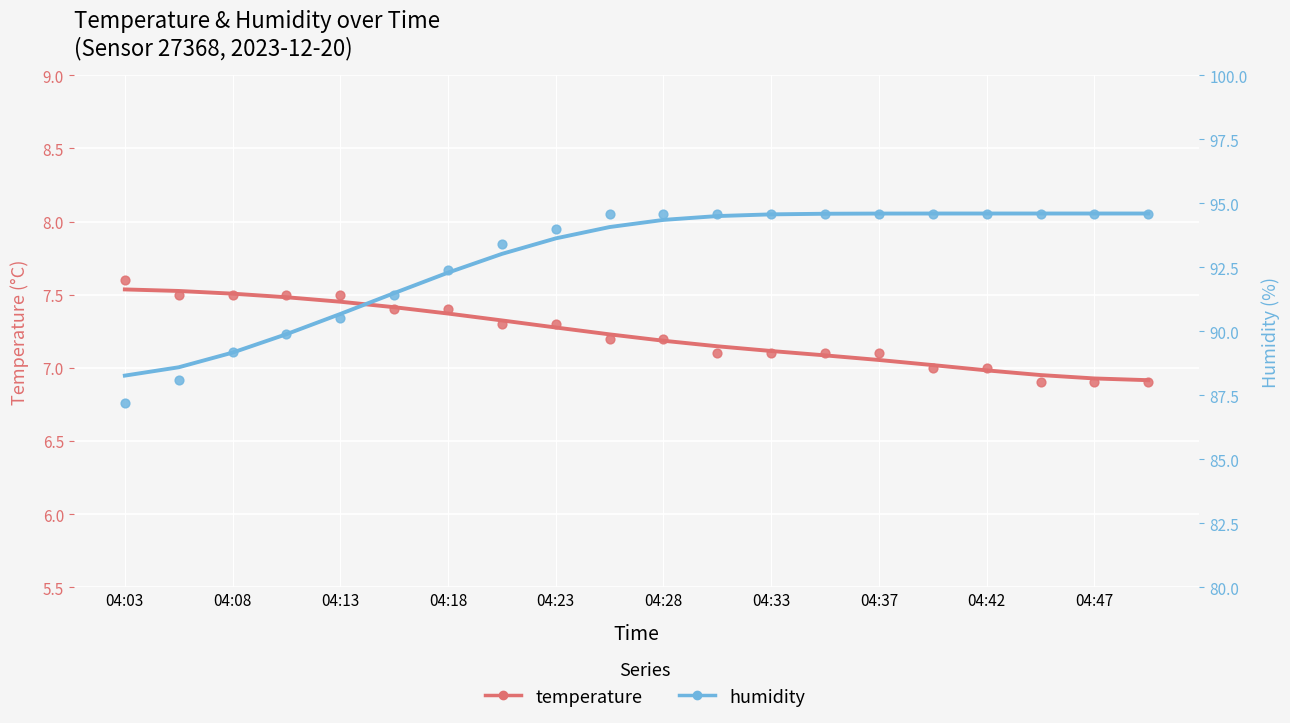

At how many categories does at least one series exceed 80?

20